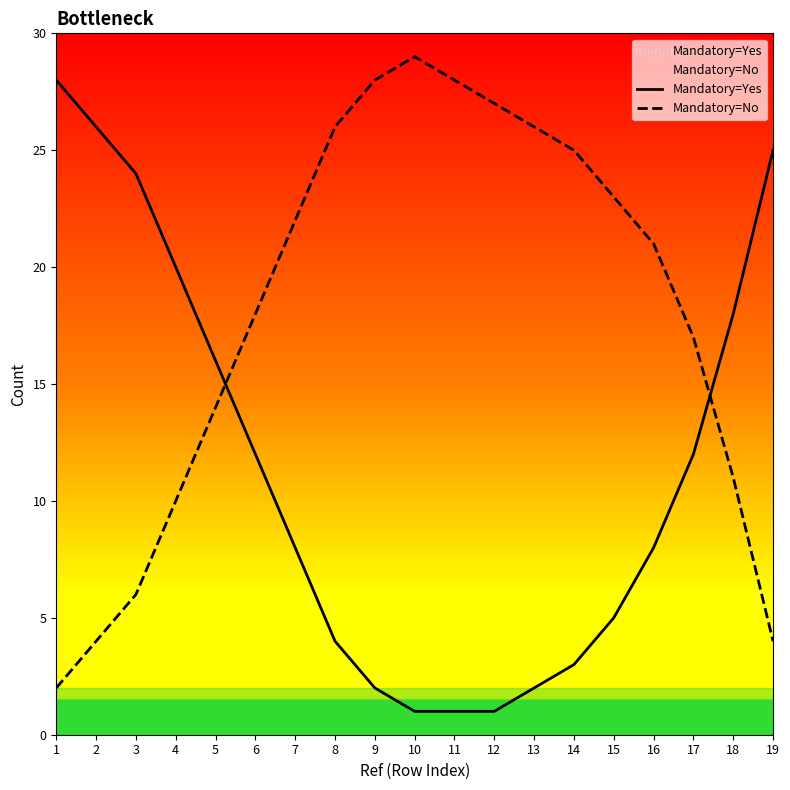

In Mandatory=No, how many points are higher than both neighbors (excluding endpoints)?

1